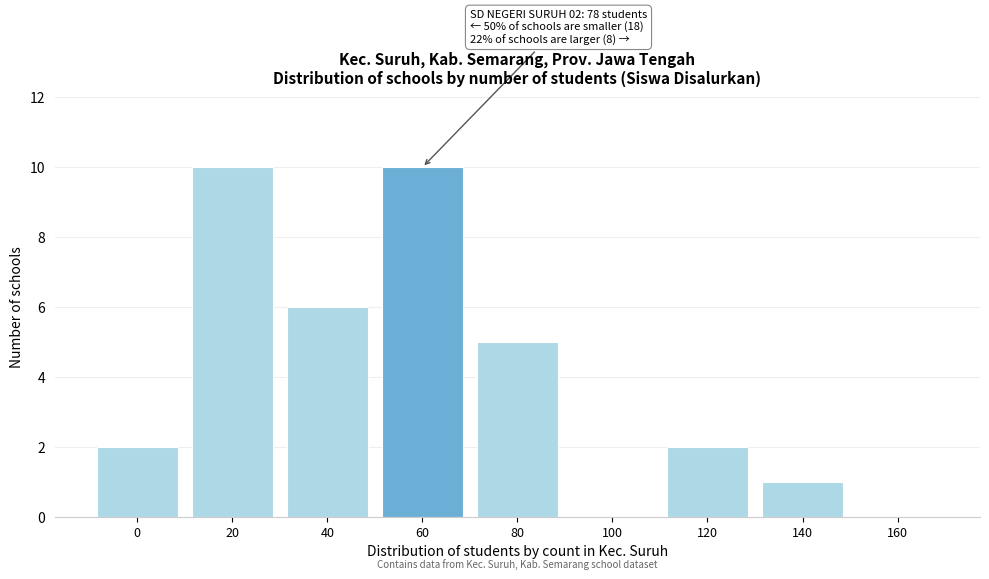

Reading right to left, extract all data points from this chart.

160=0	140=1	120=2	100=0	80=5	60=10	40=6	20=10	0=2